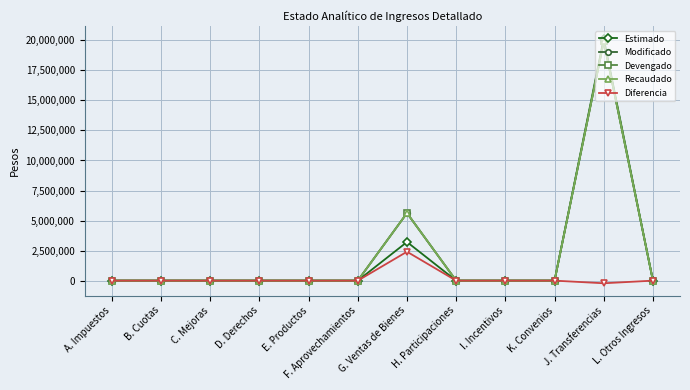

Does the chart have visible grid lines?

Yes